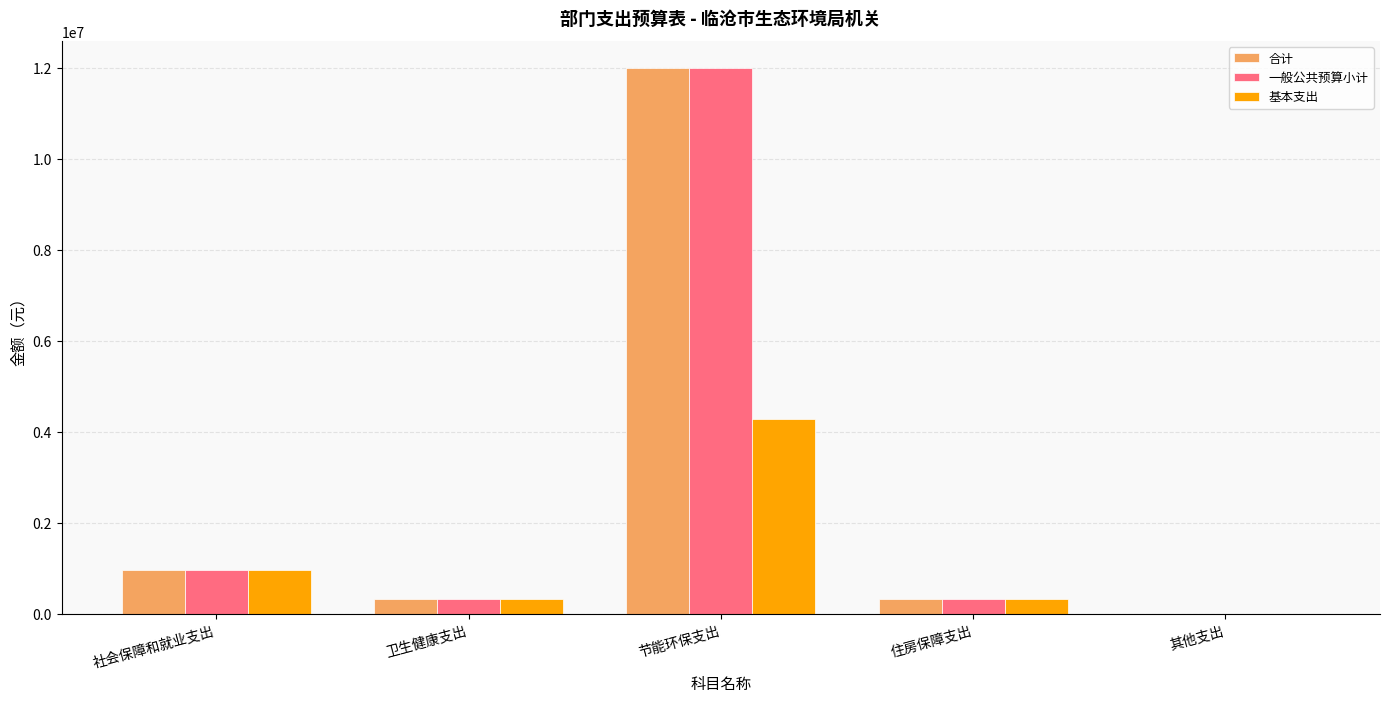

Which label corresponds to the largest value in the chart?

节能环保支出